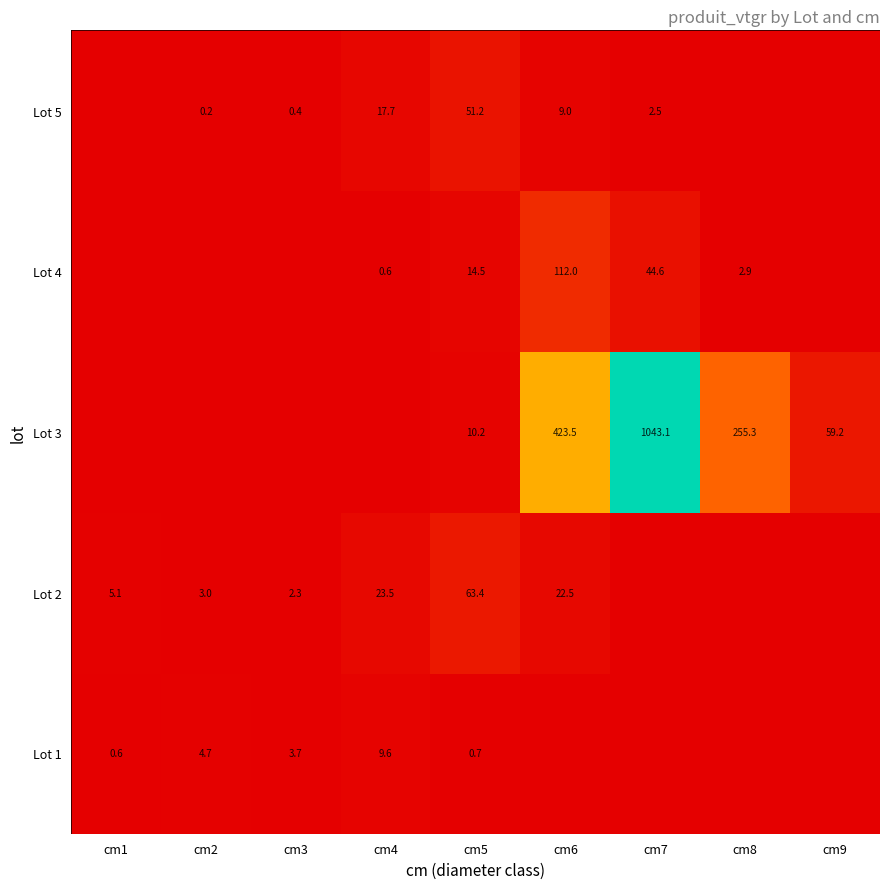

The value of Lot 3 at cm8 is 414.8. True or false?

False